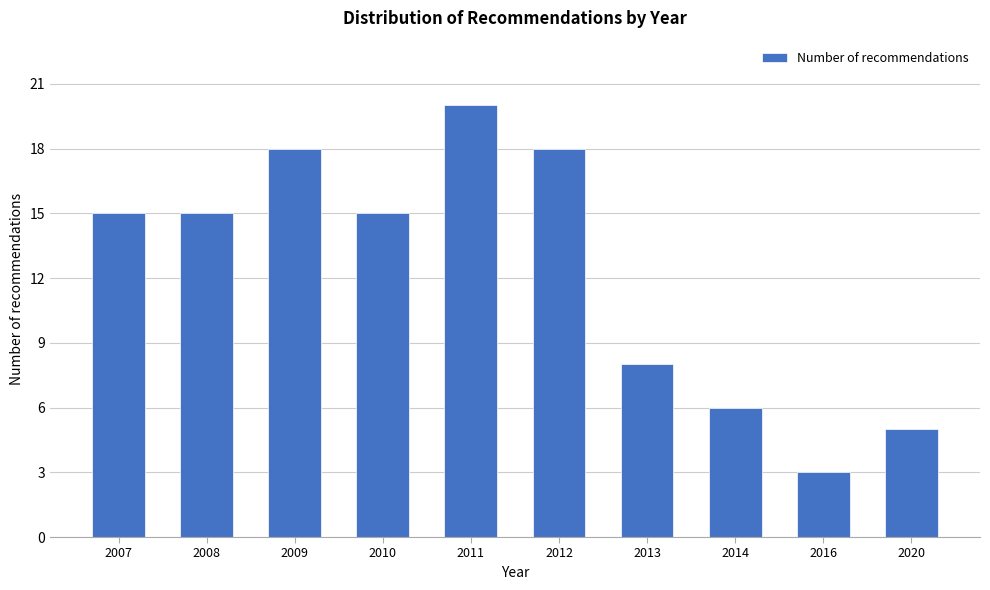

Reading left to right, list all the values displayed in this chart.

2007=15	2008=15	2009=18	2010=15	2011=20	2012=18	2013=8	2014=6	2016=3	2020=5